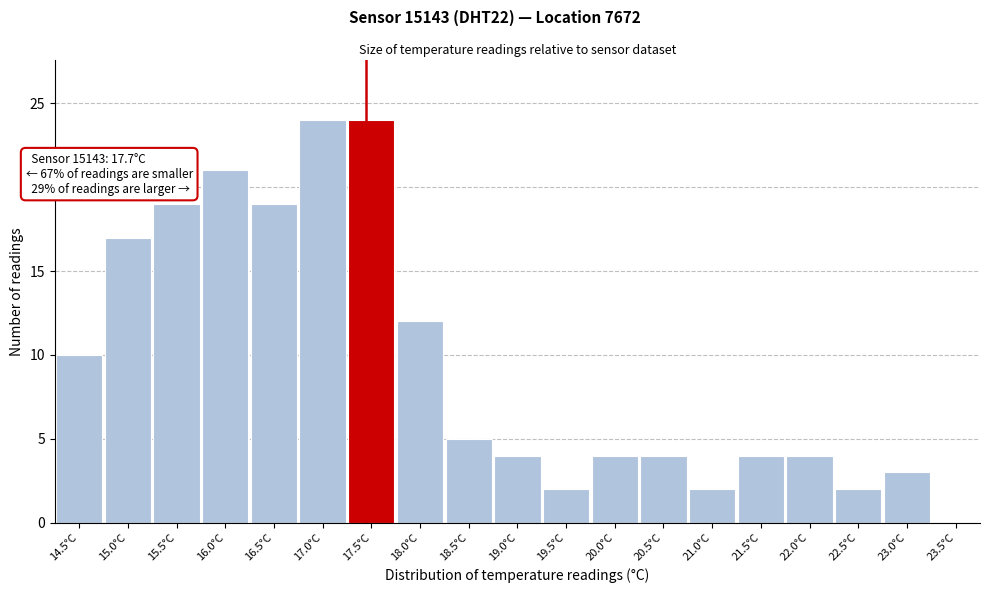

Reading left to right, list all the values displayed in this chart.

14.5°C=10	15.0°C=17	15.5°C=19	16.0°C=21	16.5°C=19	17.0°C=24	17.5°C=24	18.0°C=12	18.5°C=5	19.0°C=4	19.5°C=2	20.0°C=4	20.5°C=4	21.0°C=2	21.5°C=4	22.0°C=4	22.5°C=2	23.0°C=3	23.5°C=0